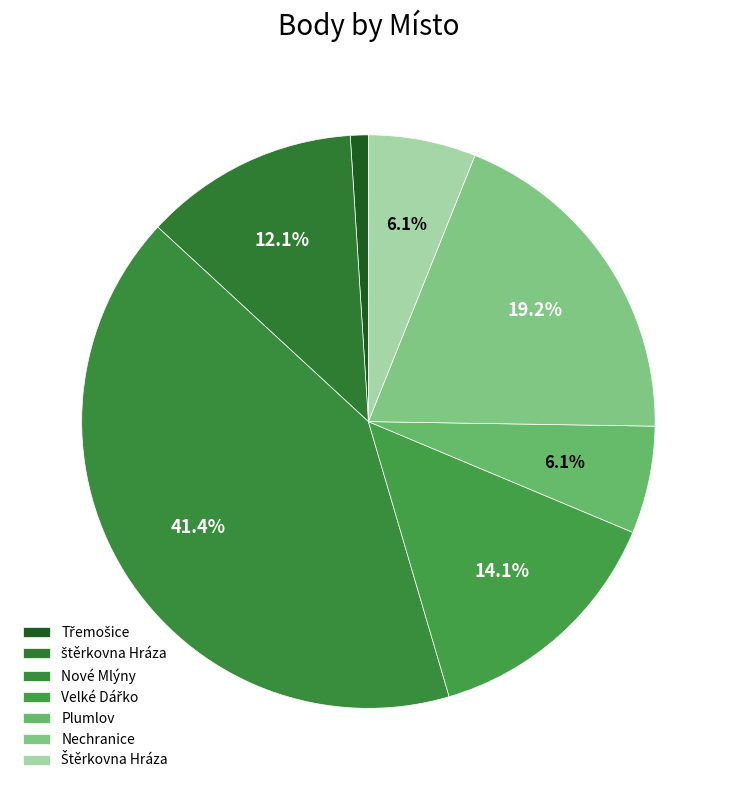

Is it true that Nové Mlýny is 13% of the pie?

False